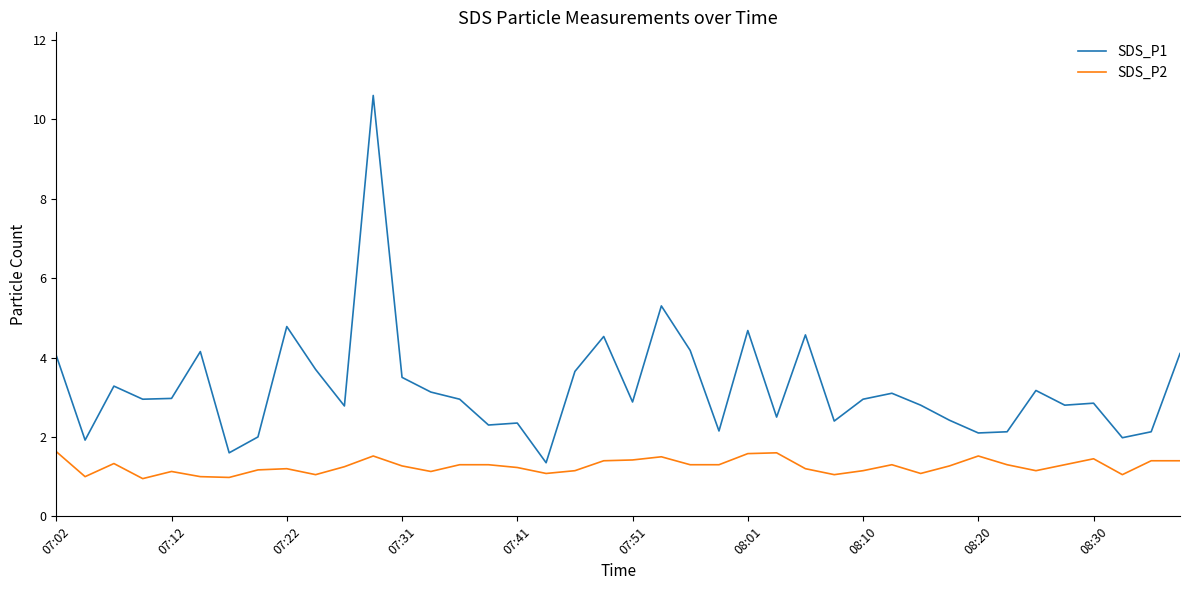

Rank the series by their average value, from lowest to highest.

SDS_P2, SDS_P1